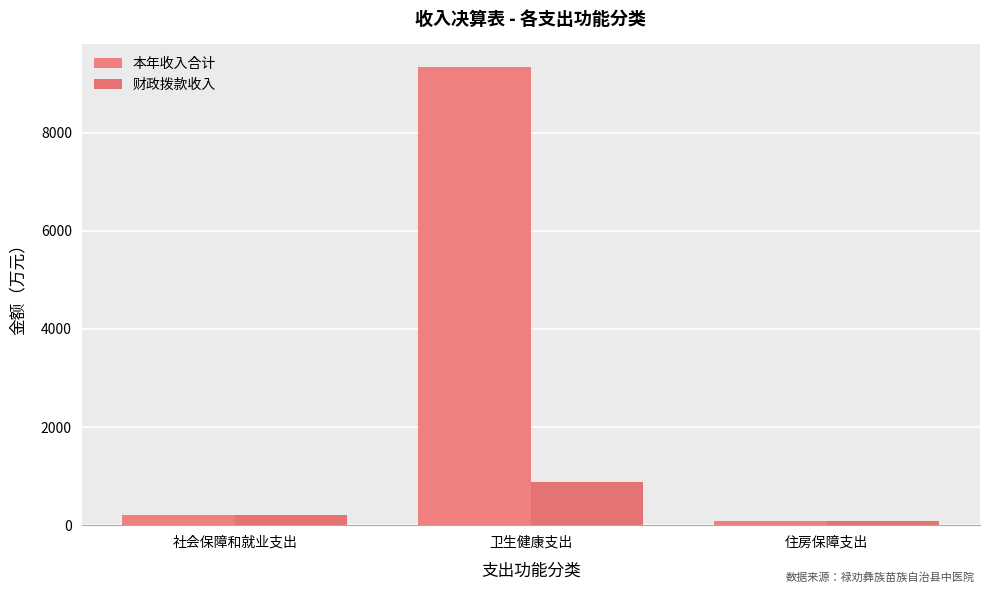

Rank the series by their maximum value, from highest to lowest.

本年收入合计, 财政拨款收入